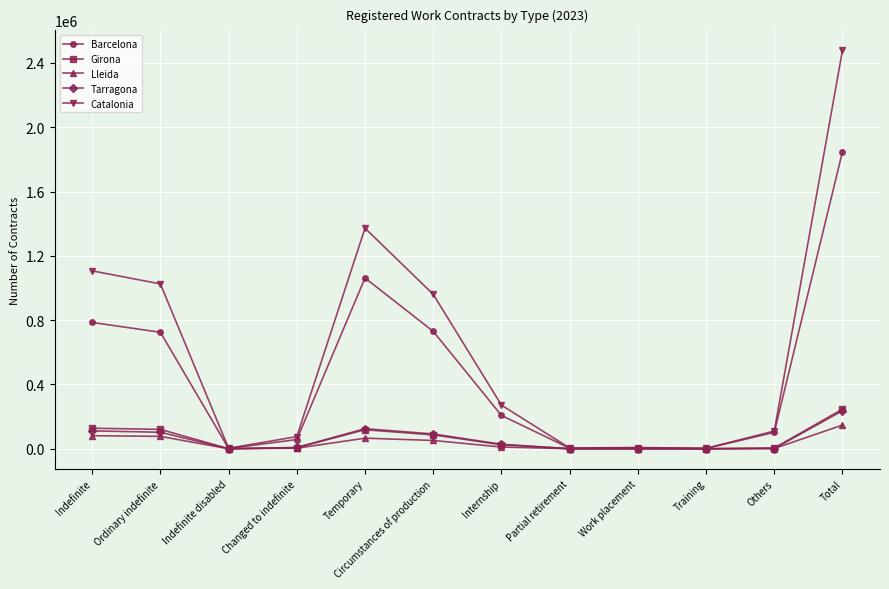

How many categories are shown in the chart?

12